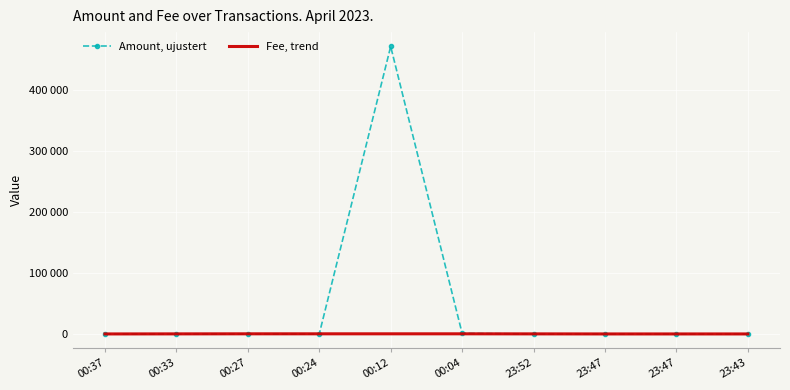

At which category does the chart reach its minimum across all series?

00:37